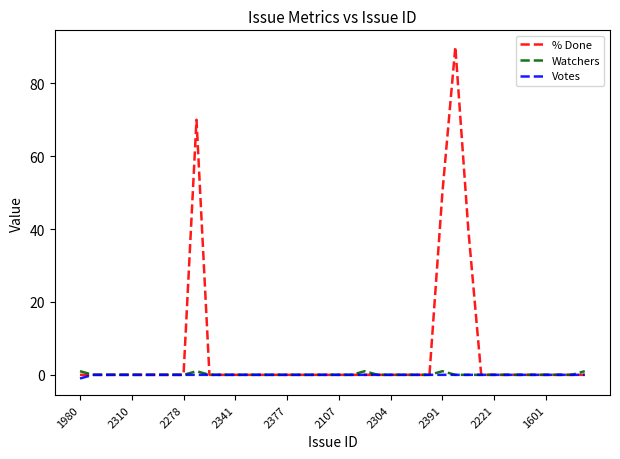

Reading right to left, list all the values displayed in this chart.

% Done: 0	0	0	0	0	0	0	0	0	40	90	50	0	0	0	0	0	0	0	0	0	0	0	0	0	0	0	0	0	0	70	0	0	0	0	0	0	0	0	0
Watchers: 1	0	0	0	0	0	0	0	0	0	0	1	0	0	0	0	0	1	0	0	0	0	0	0	0	0	0	0	0	0	1	0	0	0	0	0	0	0	0	1
Votes: 0	0	0	0	0	0	0	0	0	0	0	0	0	0	0	0	0	0	0	0	0	0	0	0	0	0	0	0	0	0	0	0	0	0	0	0	0	0	0	-1